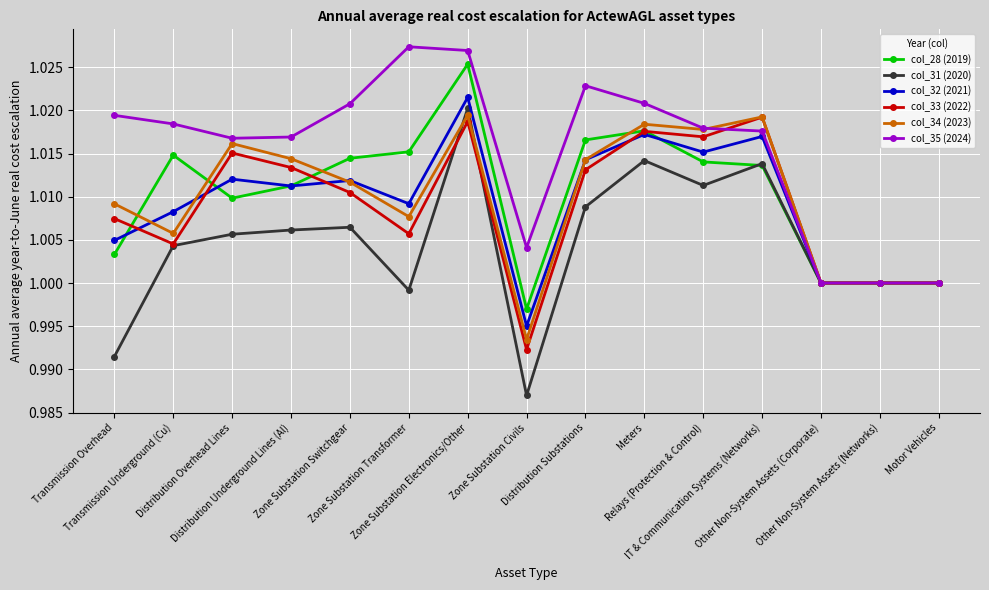

Which category has the highest value across all series?

Zone Substation Transformer